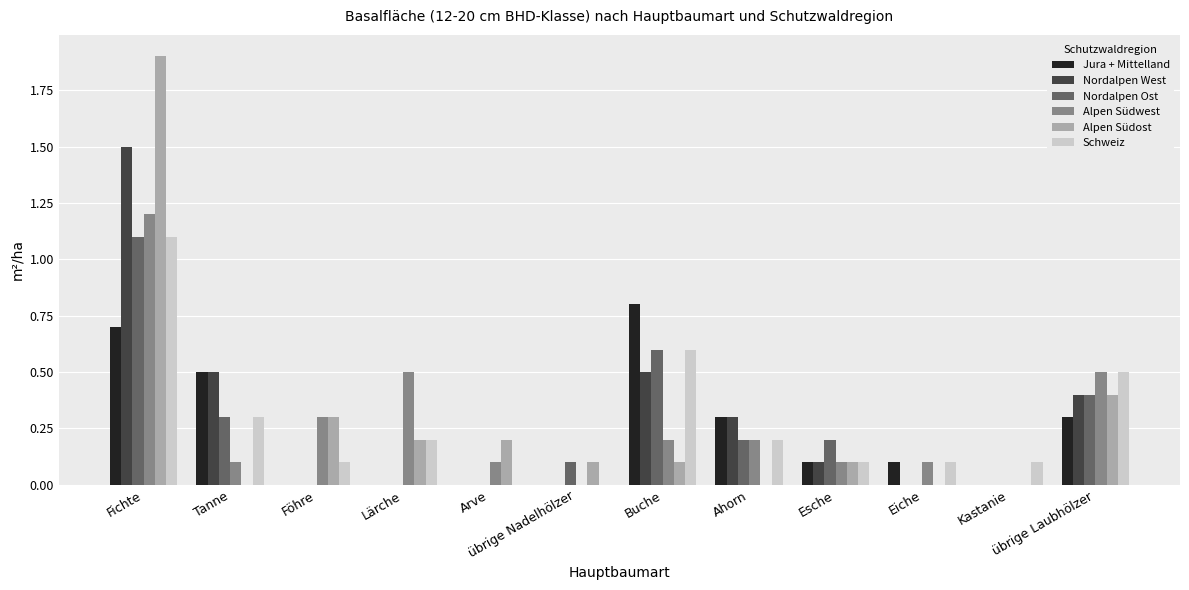

At which category is the sum across all series the highest?

Fichte